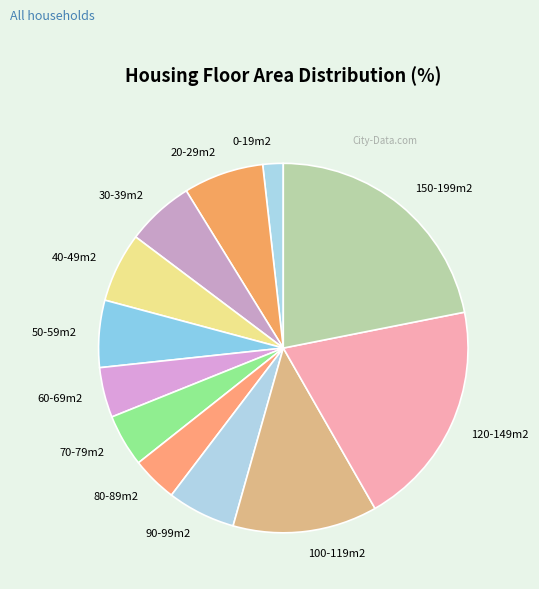

True or false: 150-199m2 accounts for 30% of the total.

False